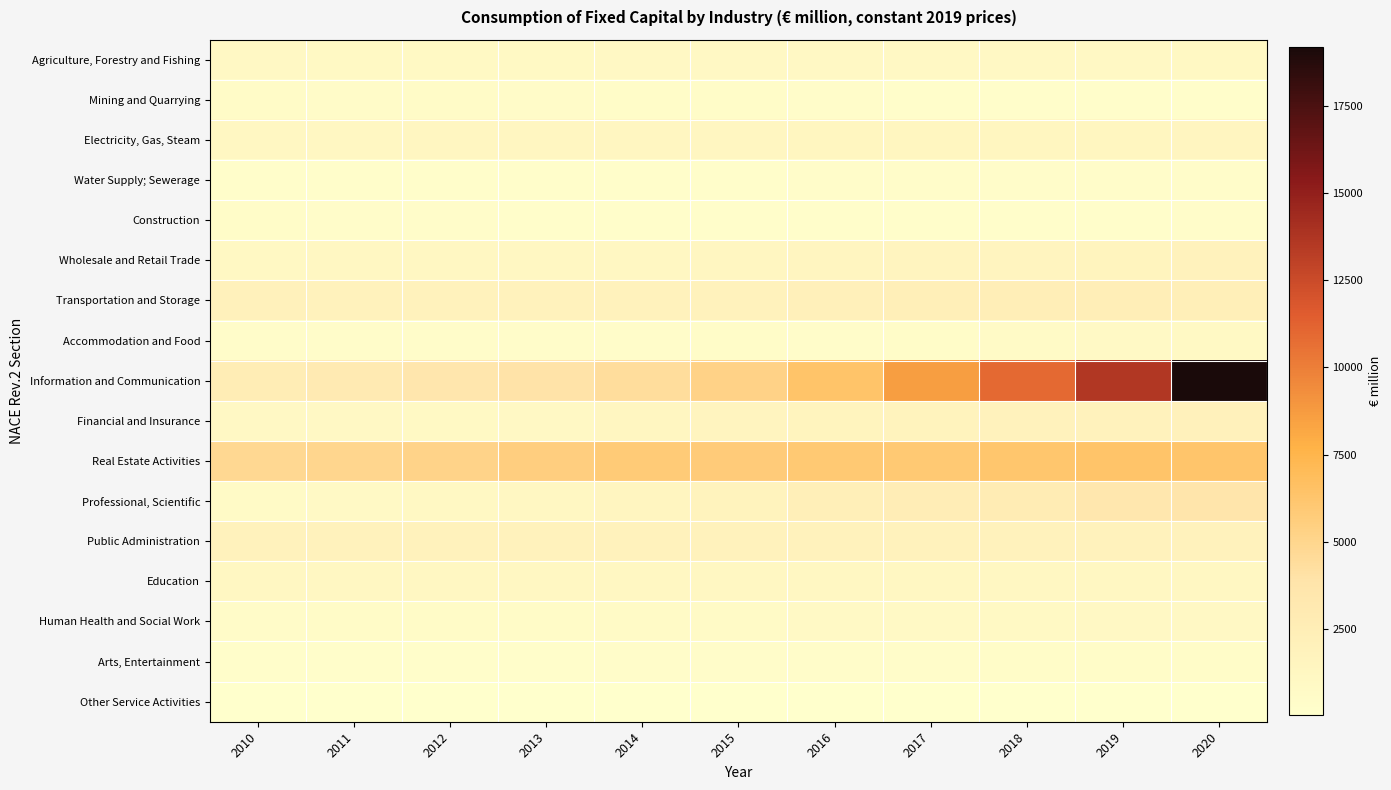

Between 2015 and 2020, which is larger?

2020